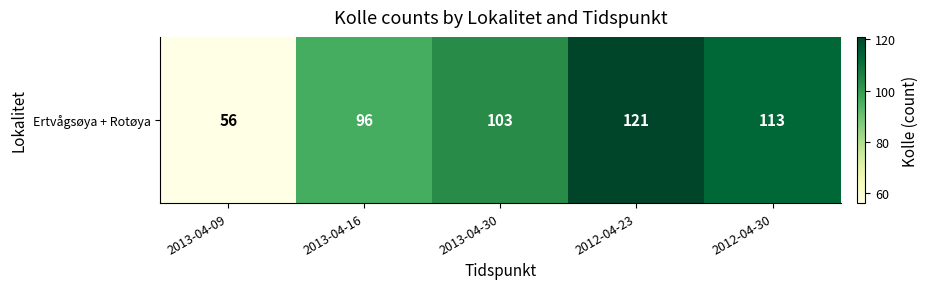

Read the value at 2013-04-09, to the nearest 5.

55